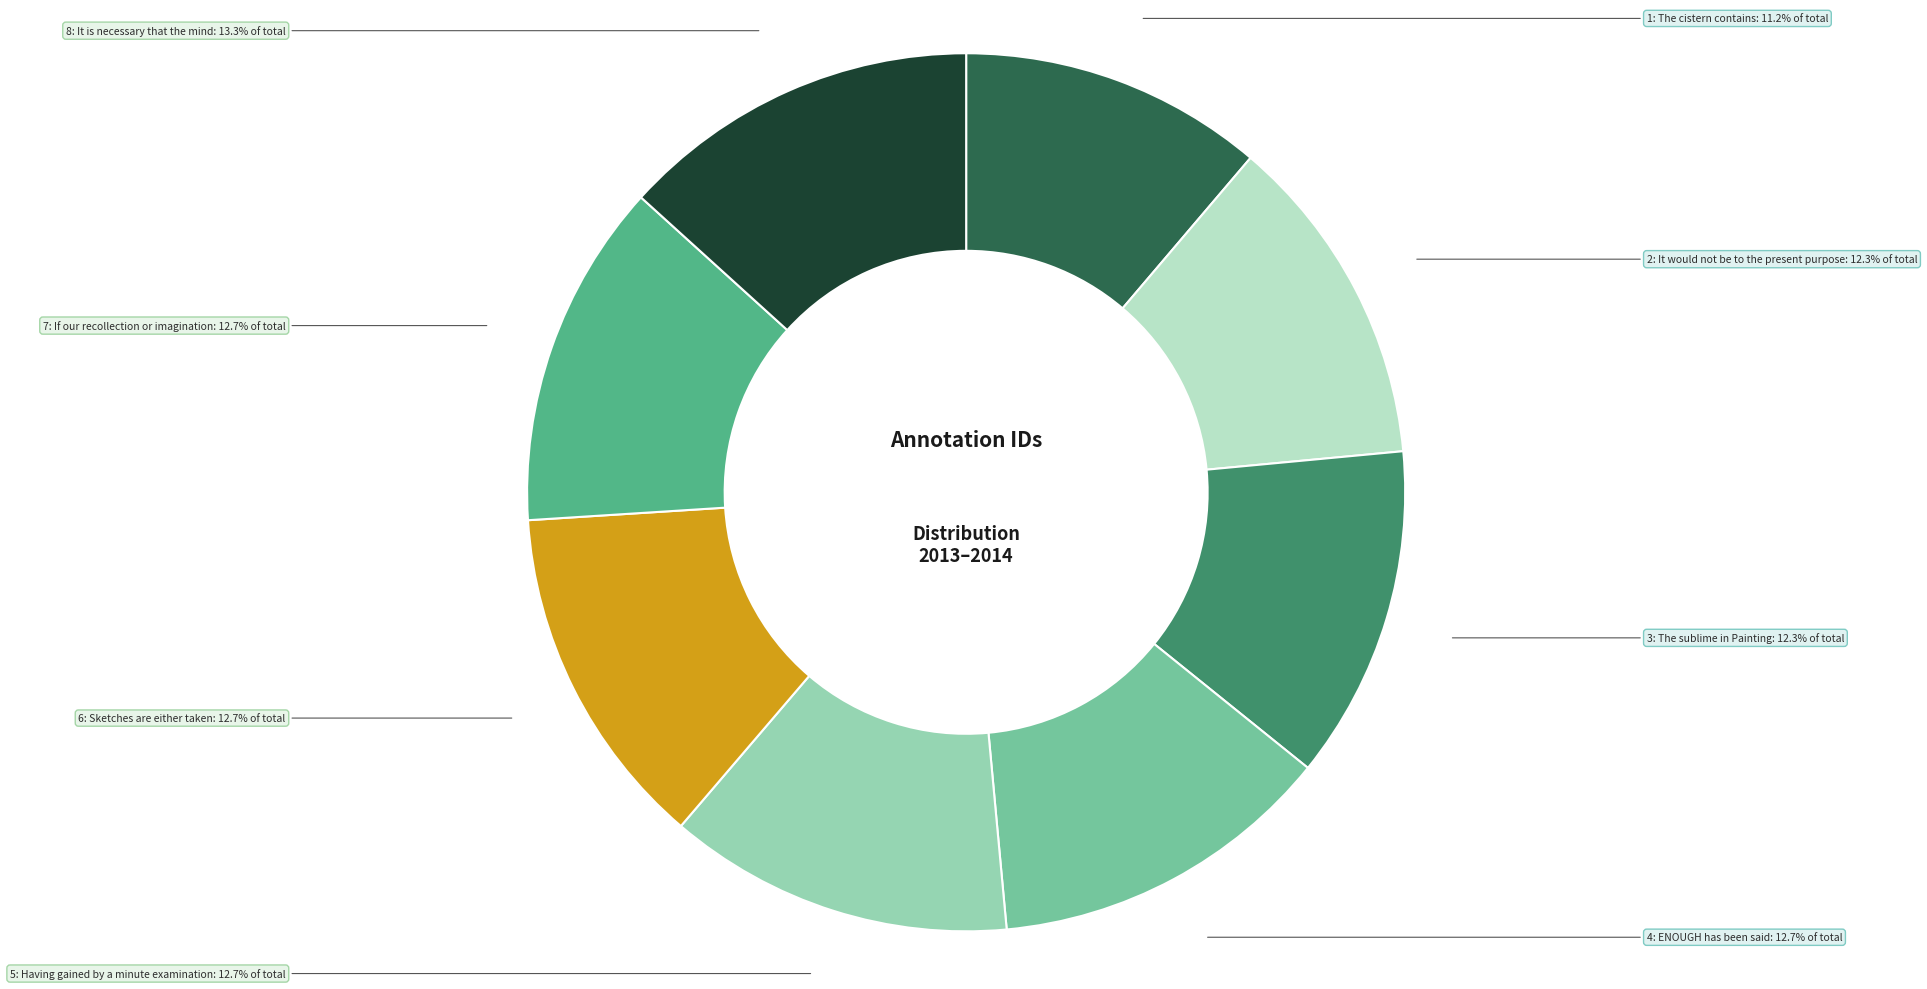

Which has a higher value, 1: The cistern contains or 4: ENOUGH has been said?

4: ENOUGH has been said